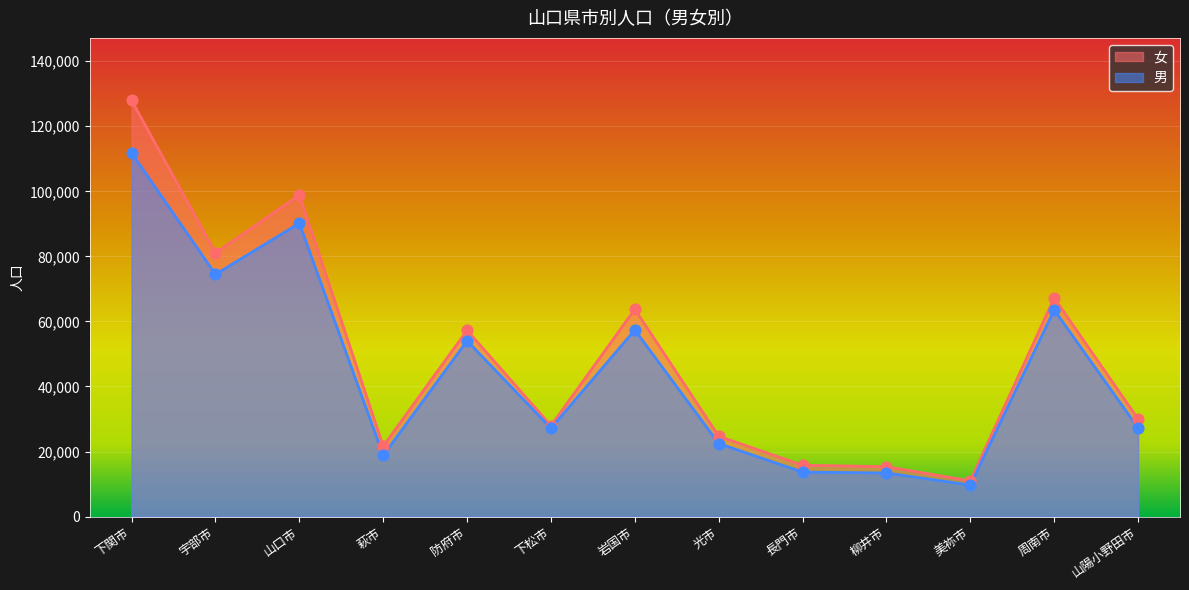

What is the total value across all series at 周南市?

130731